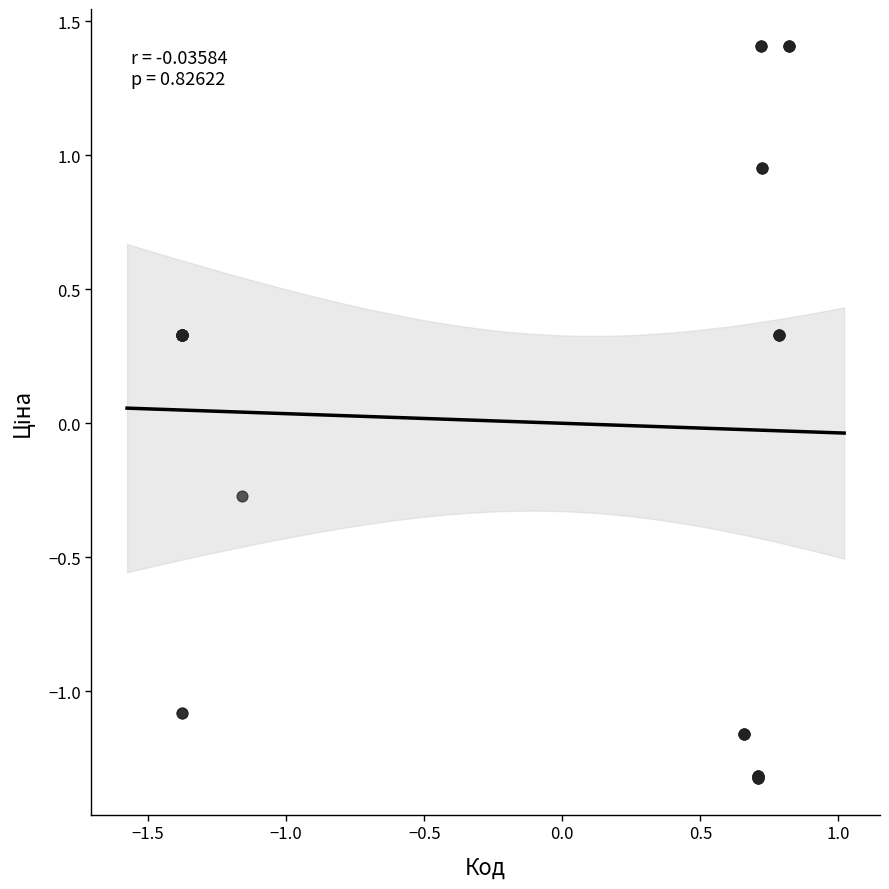

What Y value in the scatter plot is closest to 0?

-0.3